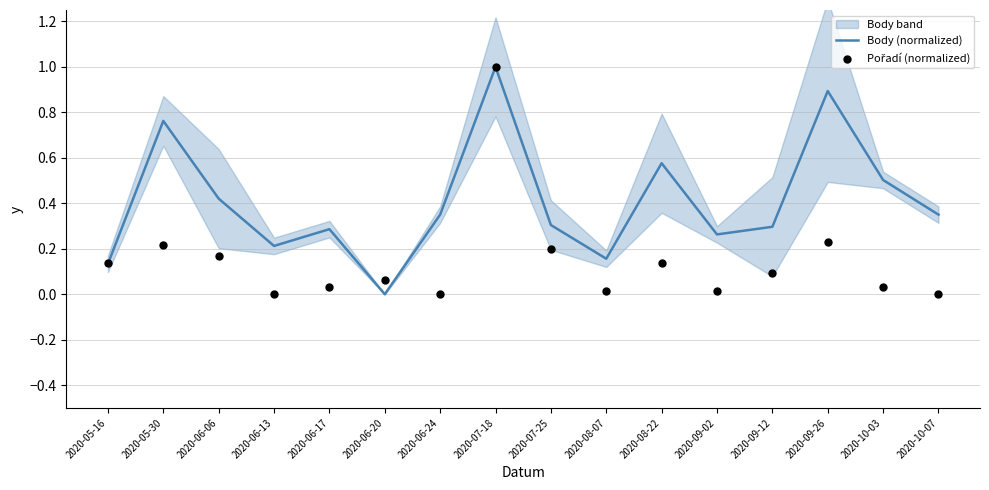

Is the value of Body (normalized) at 2020-10-03 greater than the value of Pořadí (normalized) at 2020-06-17?

Yes